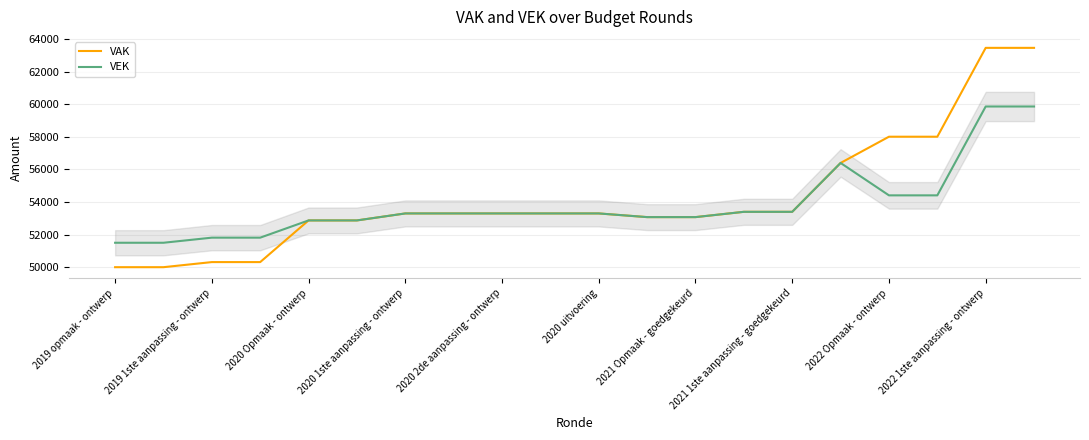

Rank the series by their maximum value, from lowest to highest.

VEK, VAK